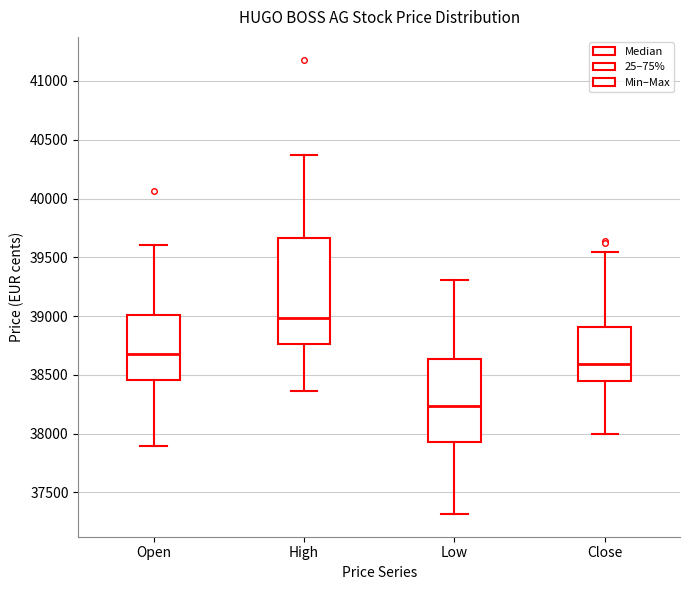

Reading left to right, read every box against the y-axis: the position of its median line, the range the box covers, and the ends of its whiskers. The values are not printed on the chart, so give them approximately, as read against the axis.

Open: median 38700, box 38450 to 39000, whiskers 37900 to 39600
High: median 39000, box 38750 to 39650, whiskers 38350 to 40350
Low: median 38250, box 37950 to 38650, whiskers 37300 to 39300
Close: median 38600, box 38450 to 38900, whiskers 38000 to 39550